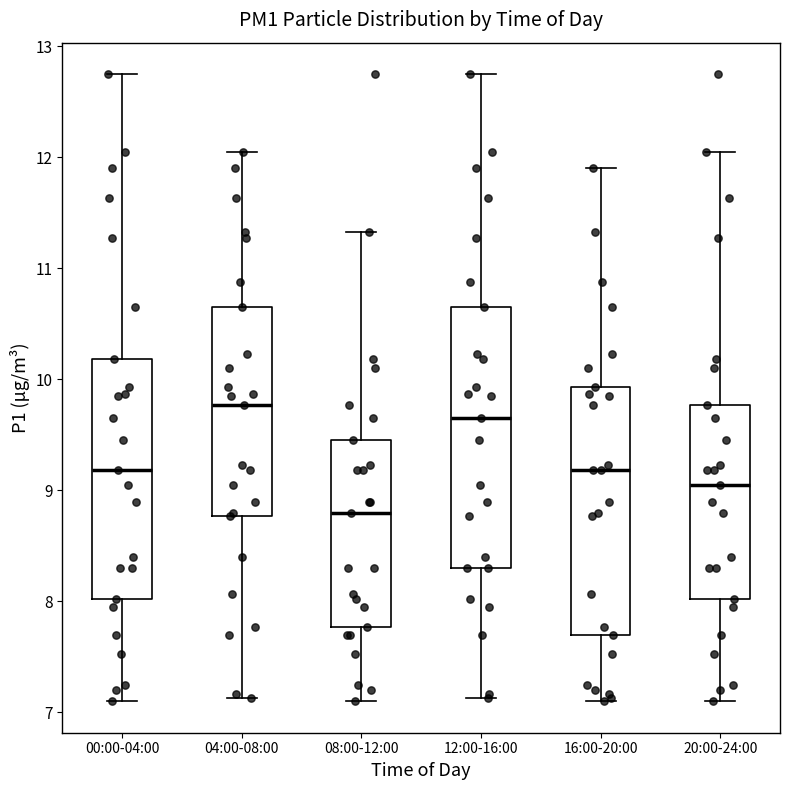

Where does the median line of the box for 20:00-24:00 sit on the y-axis? The values are not printed on the chart, so give them approximately, as read against the axis.

9.1